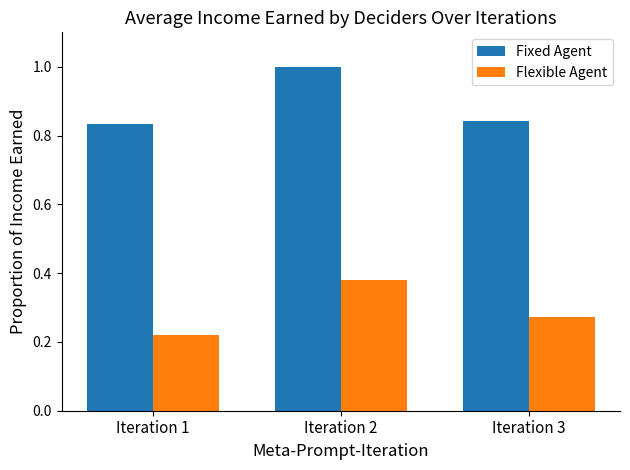

What value does the Fixed Agent series have at Iteration 2?

1.0